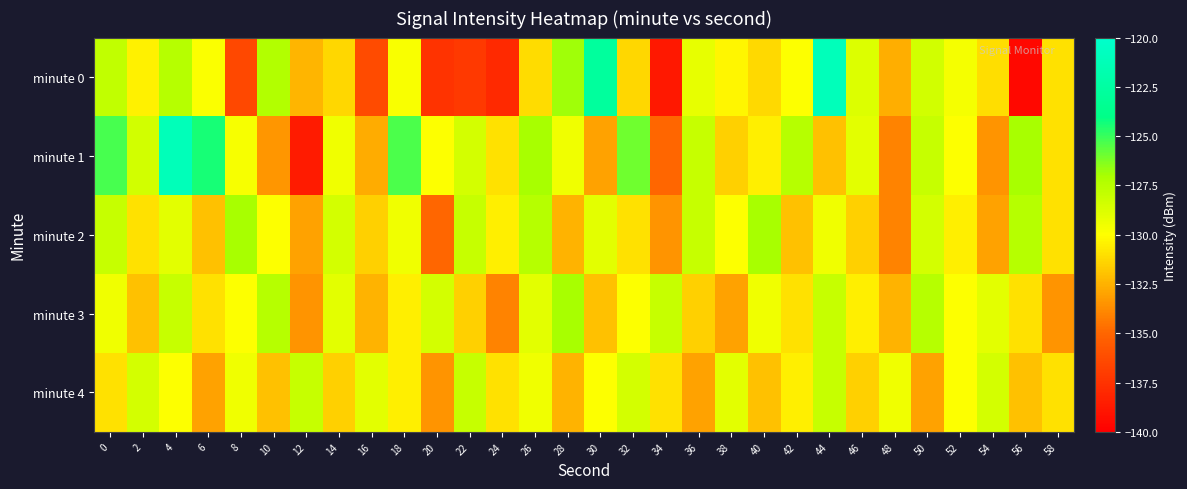

Which series has the largest total across all categories?

minute 1